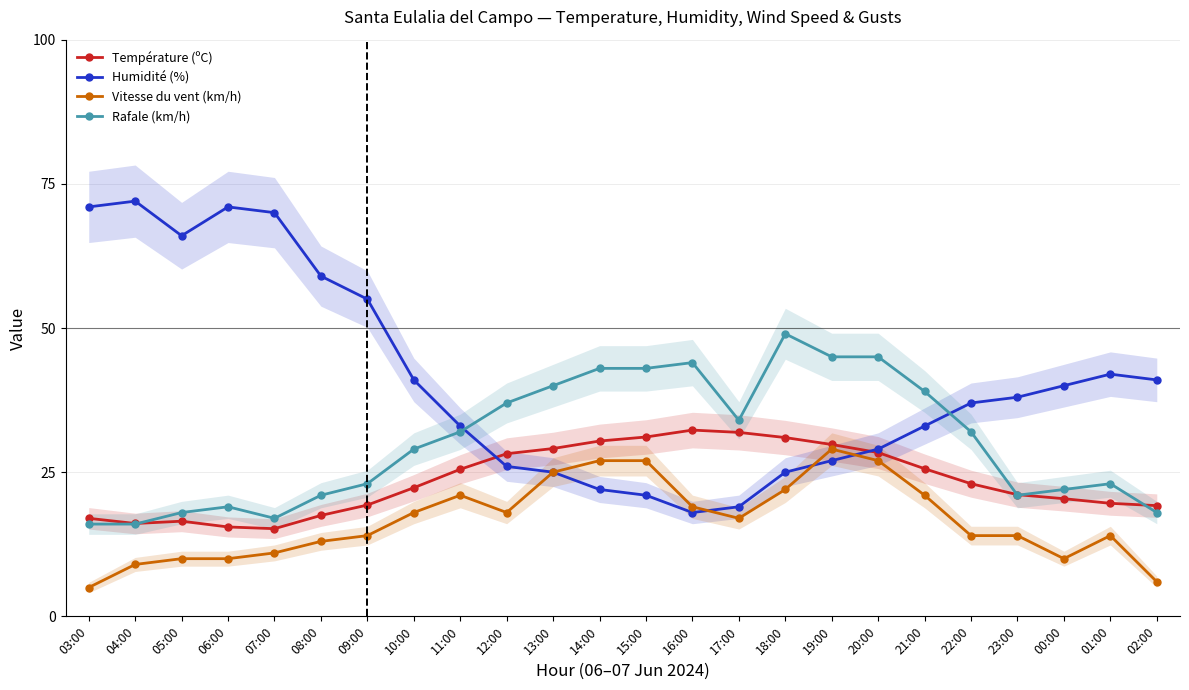

What is the label of the 16th point from the right?

11:00